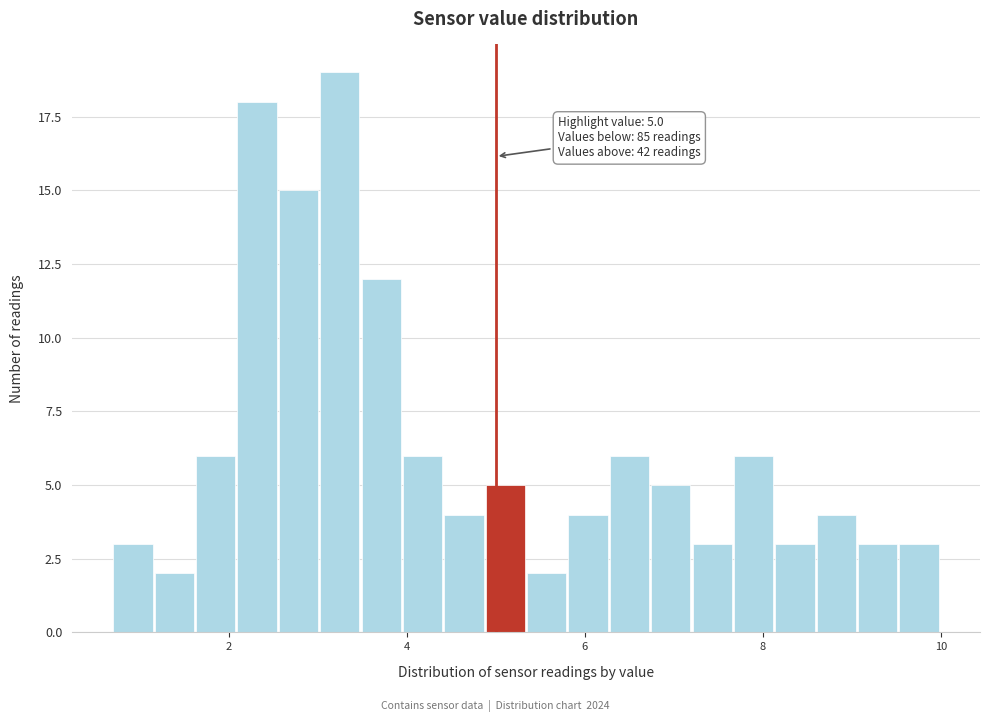

Read against the x-axis, roughly where is the centre of the tallest bar?

3.2